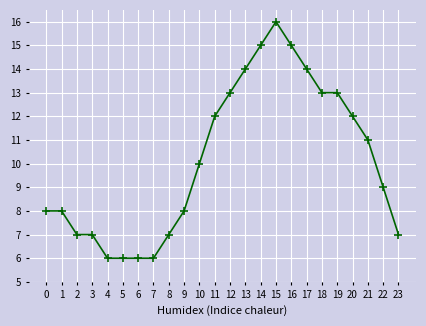

What is the value of the 17th point from the left?

15